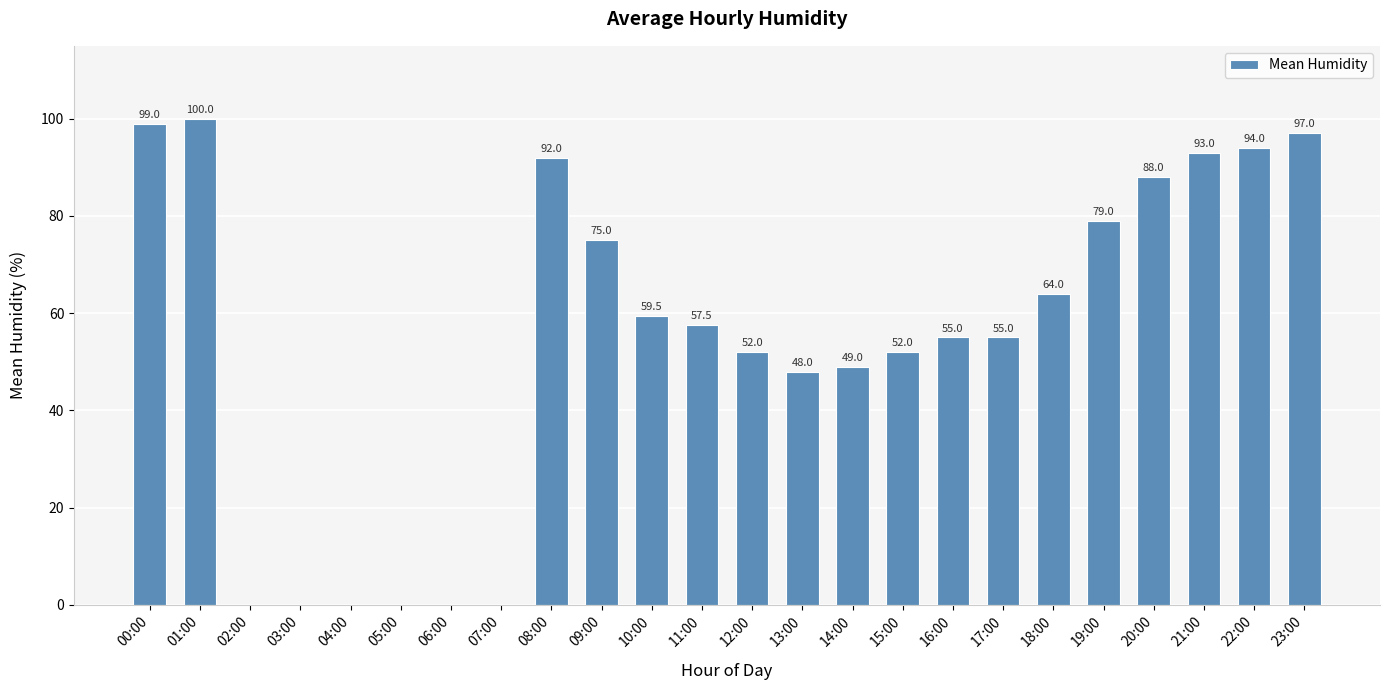

What is the sum of all values?

1309.0